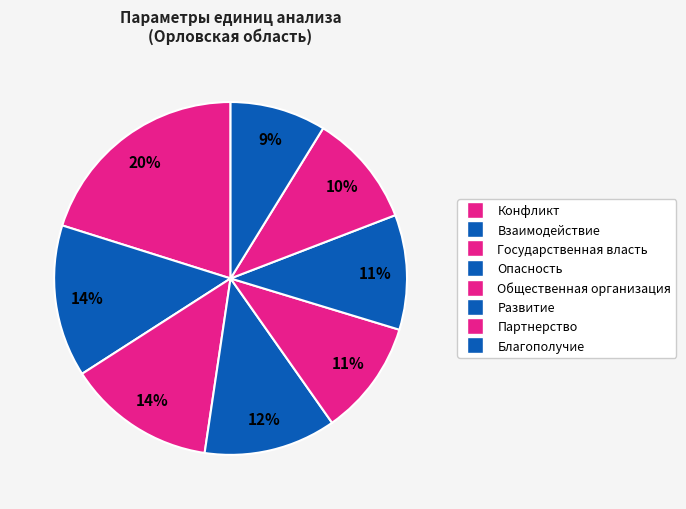

Count the number of slices in the pie.

8